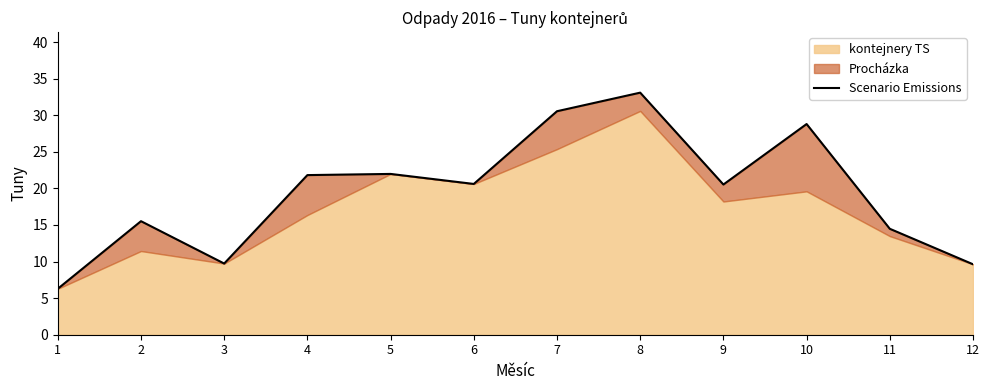

Does the chart have visible grid lines?

No